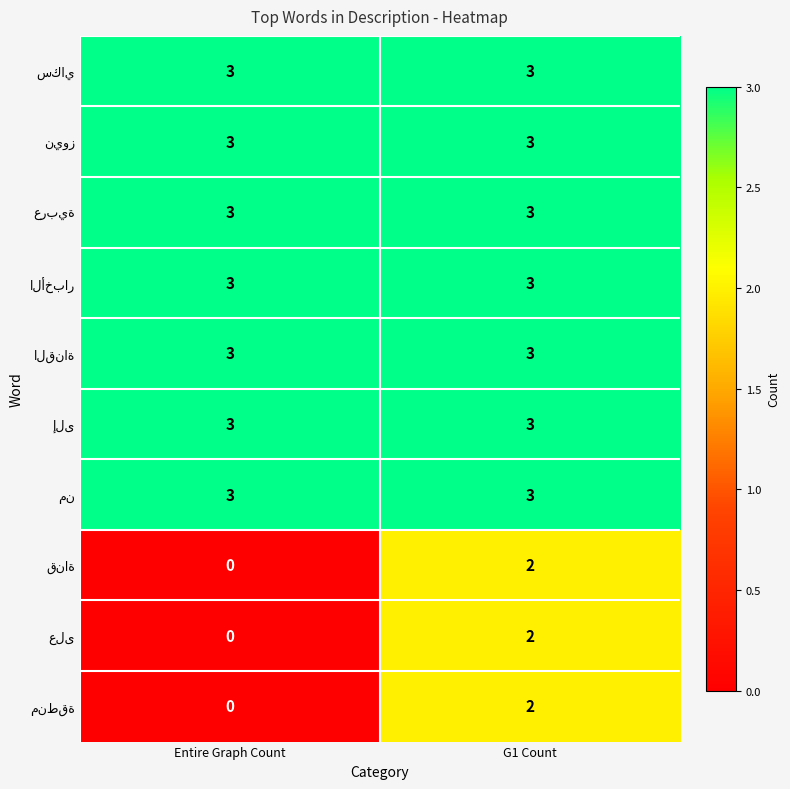

At which category is the sum across all series the highest?

G1 Count